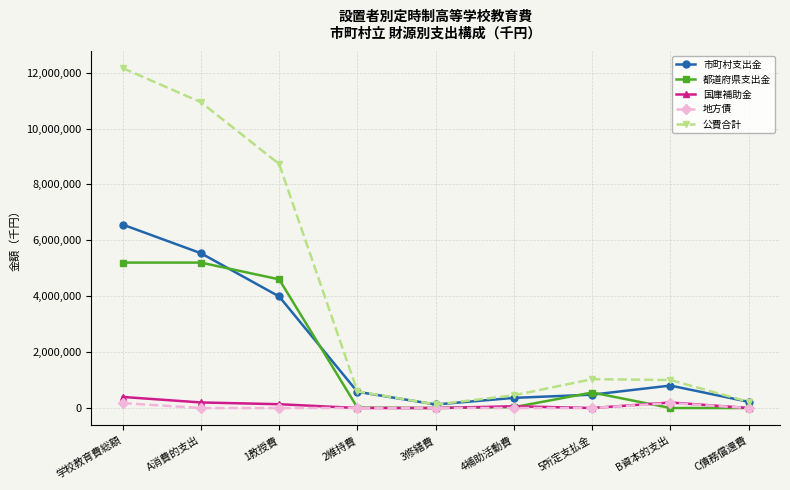

At A消費的支出, list the series in order from smallest to largest.

地方債, 国庫補助金, 都道府県支出金, 市町村支出金, 公費合計